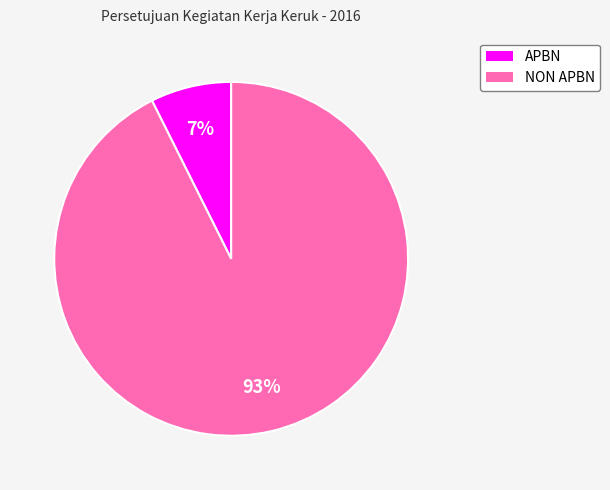

What is the largest slice in the pie chart?

NON APBN